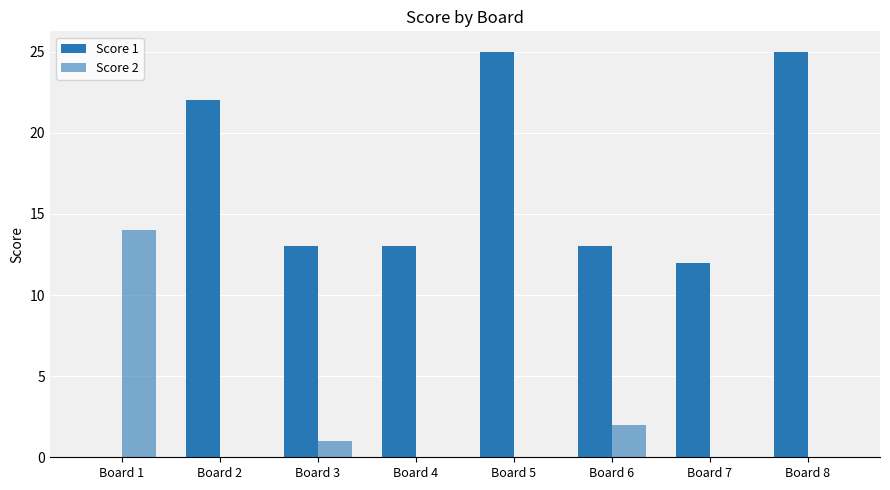

Are the bars grouped side by side (vs. stacked)?

Yes